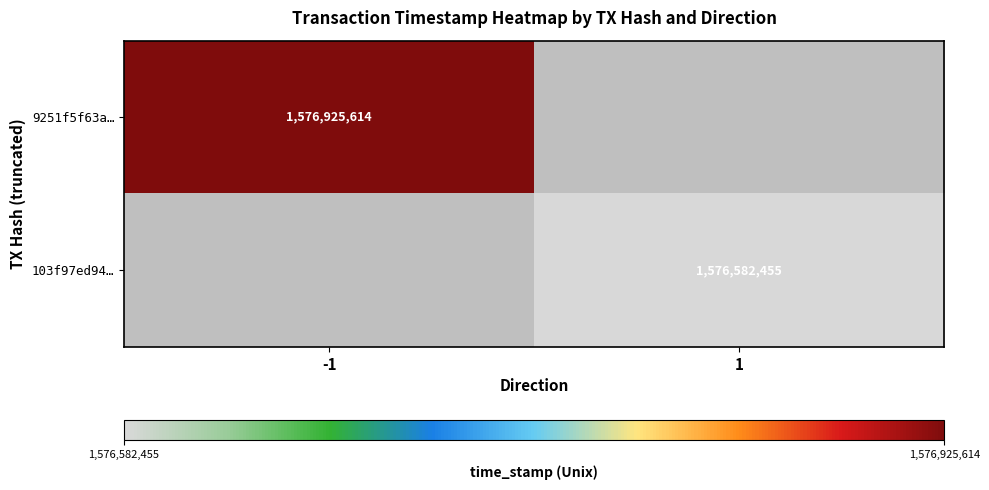

True or false: 103f97ed94… has a value of 419968449 at 1.

False